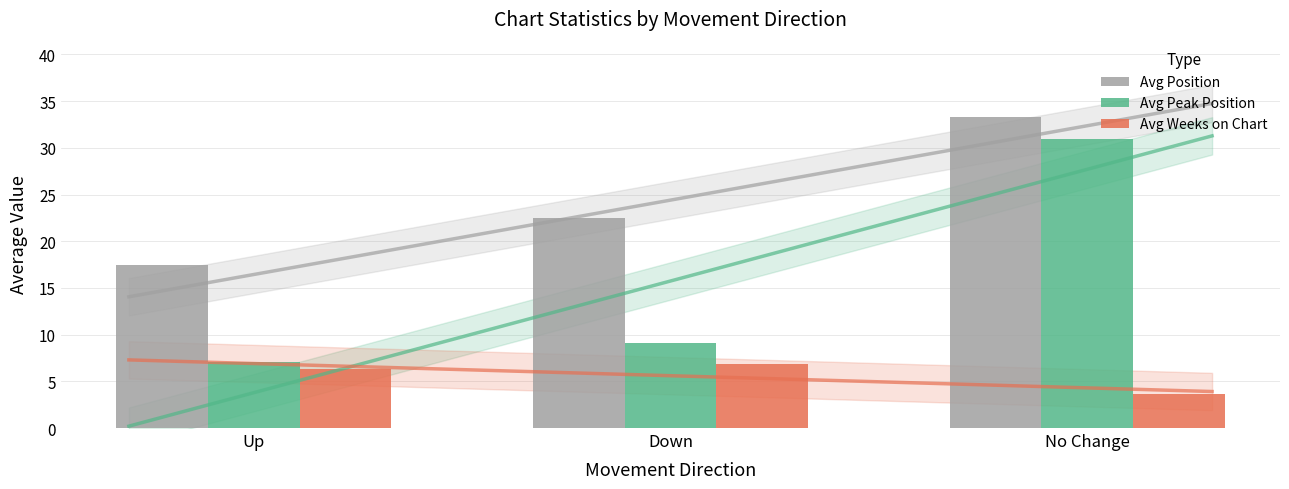

Rank the categories by Avg Position value from highest to lowest.

No Change, Down, Up